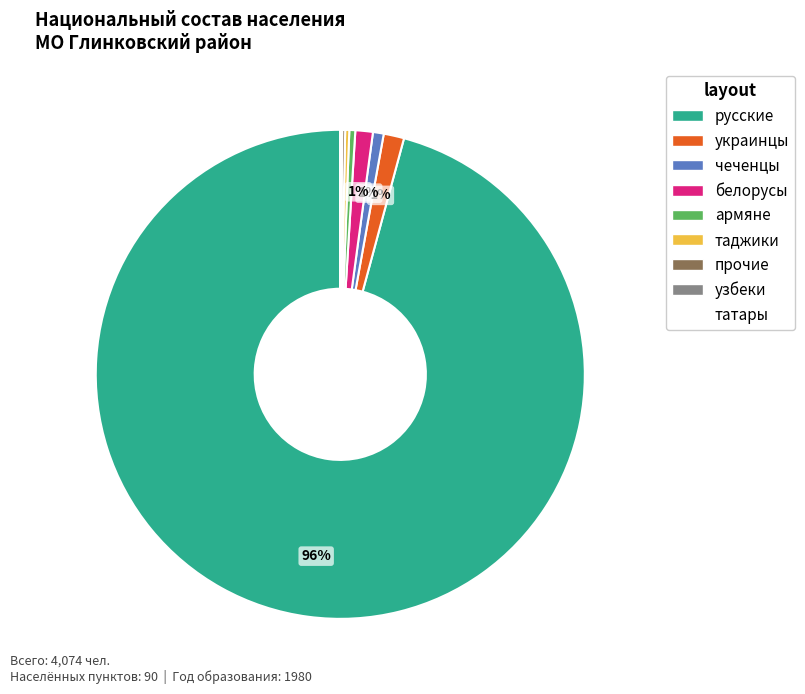

To the nearest percent, what is the average slice percentage?

11%